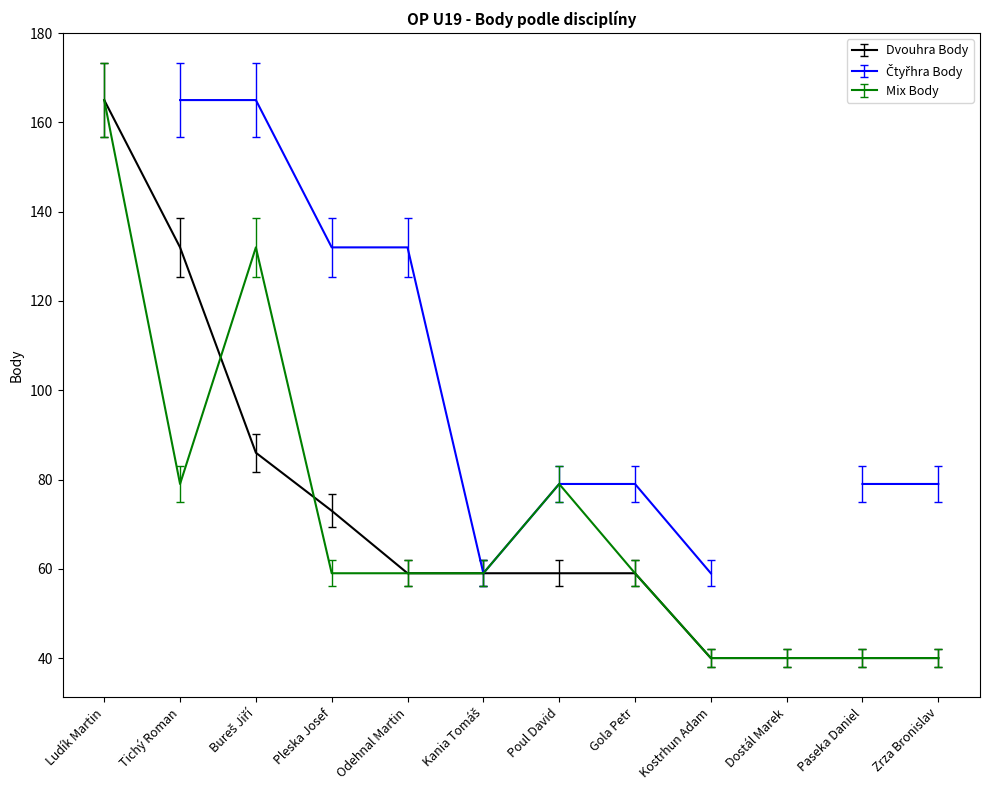

What value does the Dvouhra Body series have at Paseka Daniel?

40